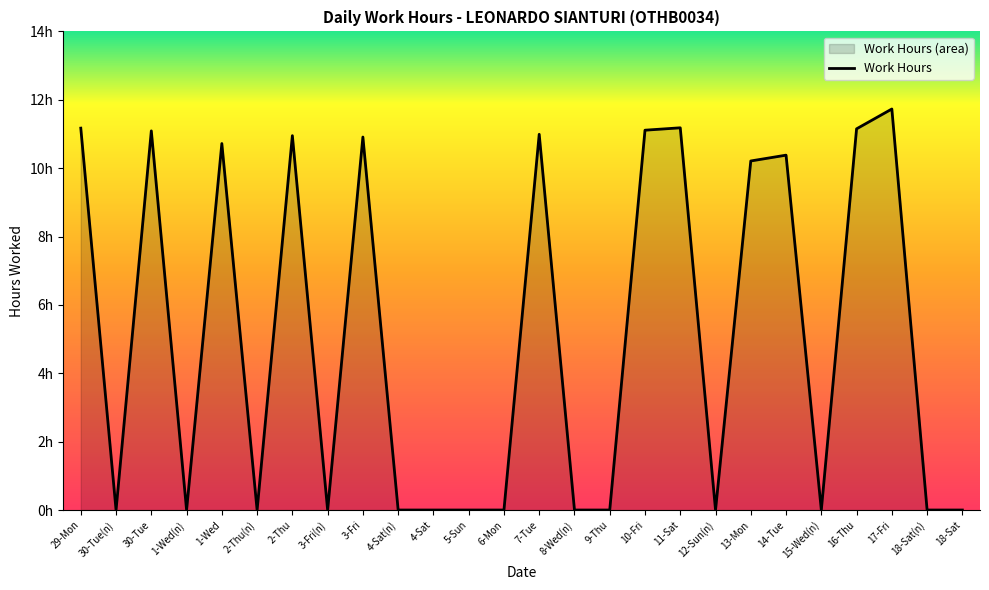

Reading left to right, what are all the values shown in this chart?

11.2	0.0	11.1	0.0	10.7	0.0	10.9	0.0	10.9	0.0	0.0	0.0	0.0	11.0	0.0	0.0	11.1	11.2	0.0	10.2	10.4	0.0	11.2	11.7	0.0	0.0